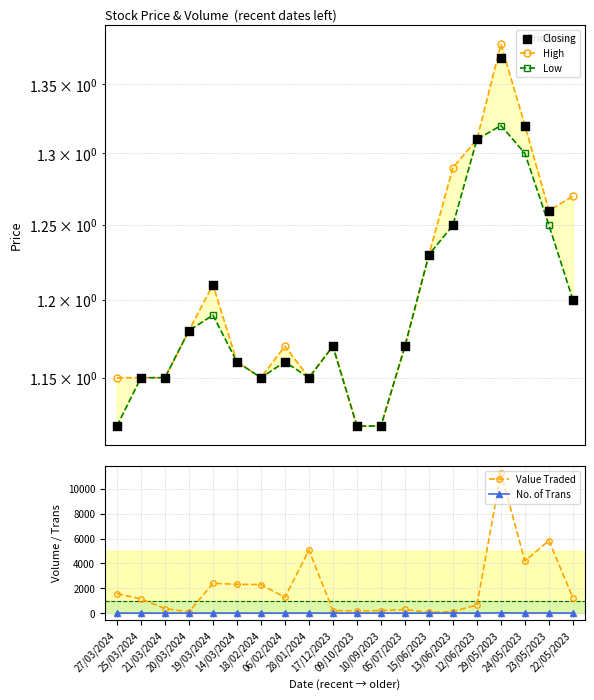

Which series reaches the maximum Y coordinate?

Value Traded